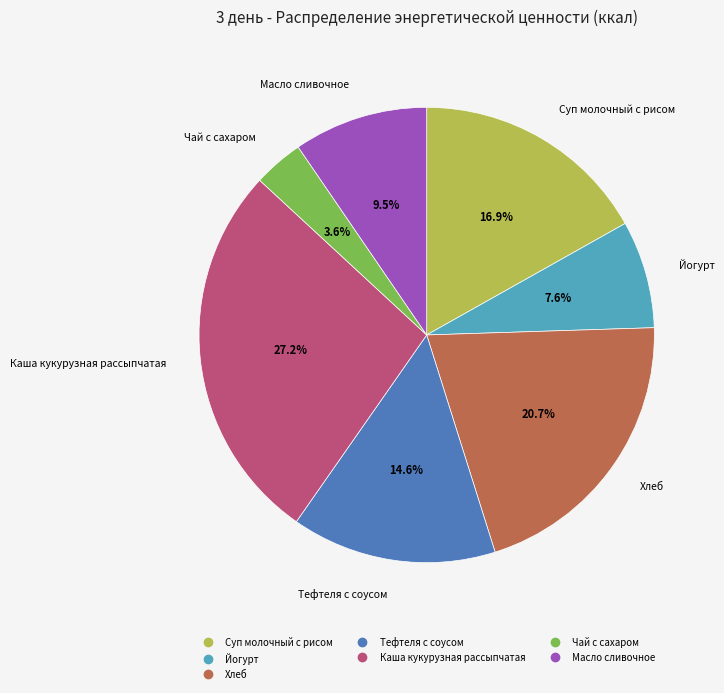

What is the ratio of the value at Хлеб to the value at Чай с сахаром?

5.8